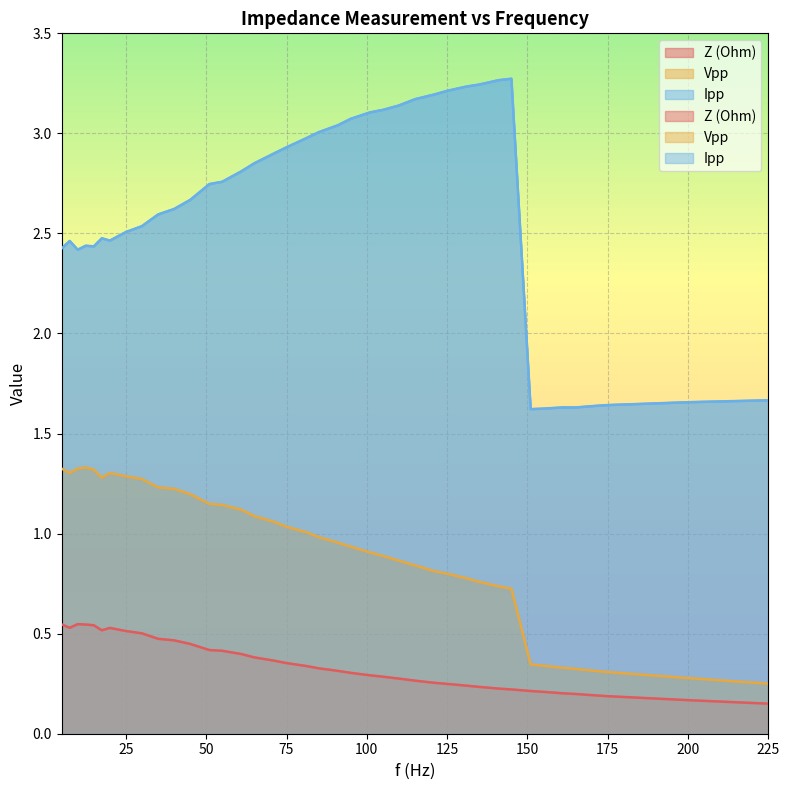

True or false: Ipp and Z (Ohm) intersect in this chart.

False